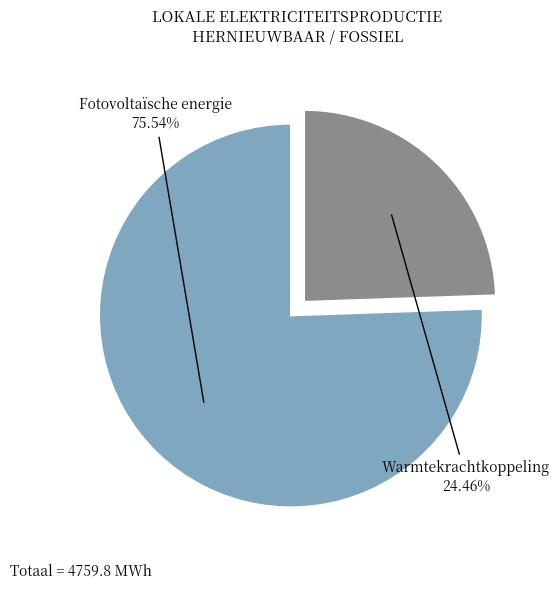

Is there any slice that represents more than half of the pie?

Yes